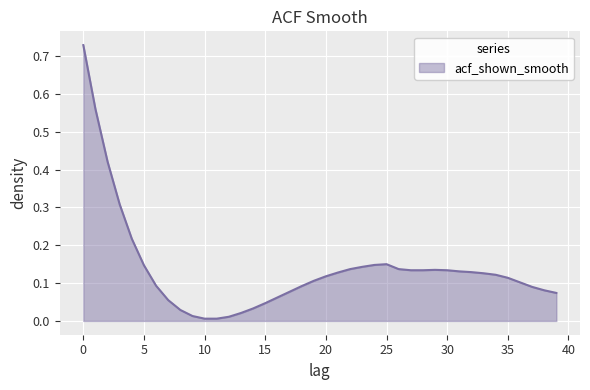

What is the average value?

0.1